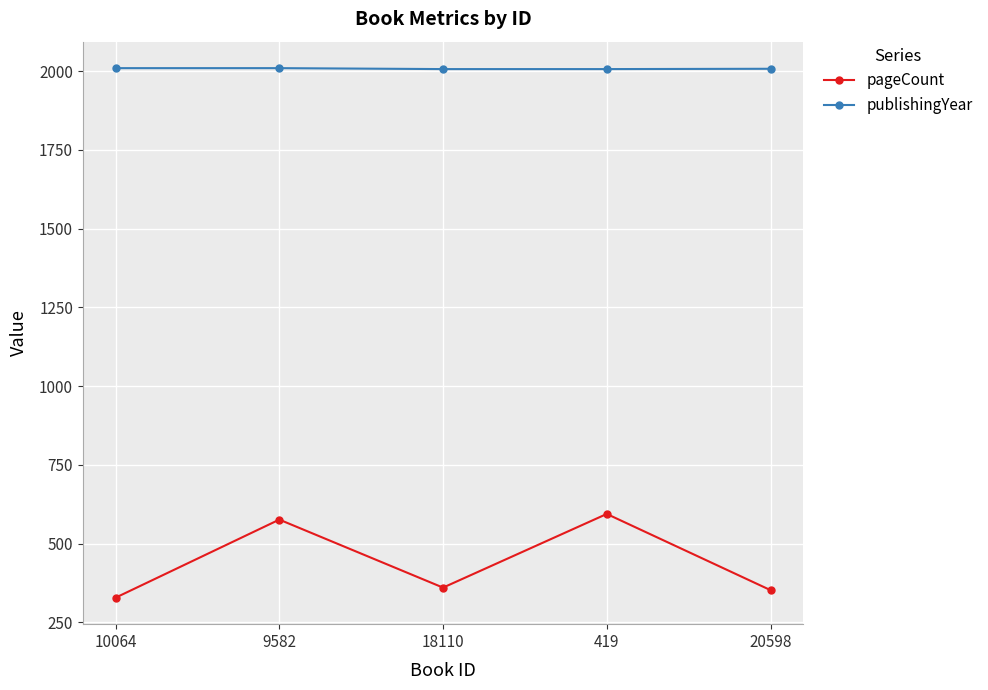

What is the difference between the maximum and minimum values in the publishingYear series?

3